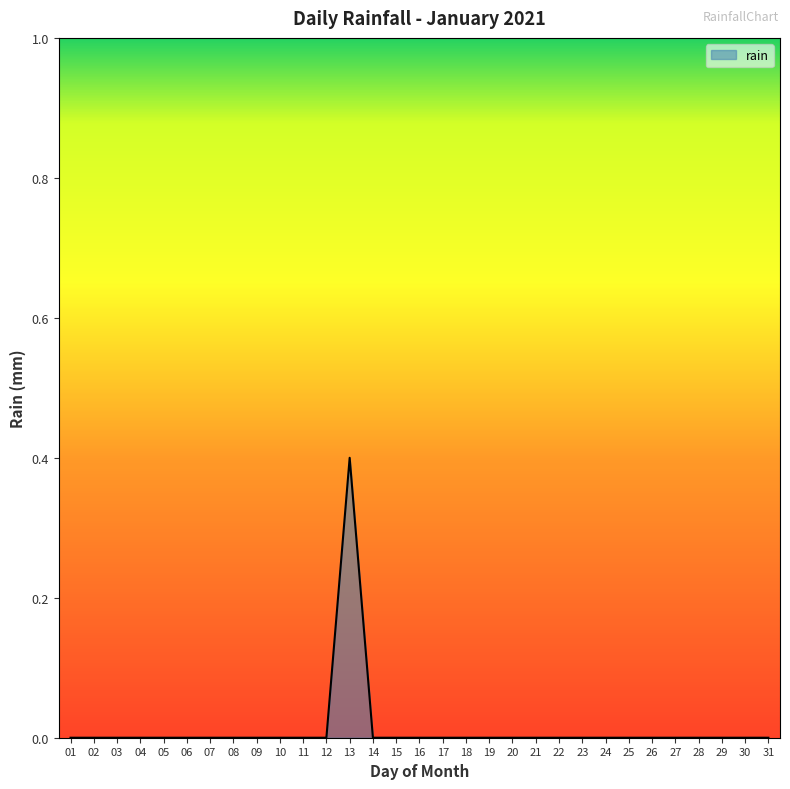

Reading left to right, transcribe all the data shown in this chart.

0.0	0.0	0.0	0.0	0.0	0.0	0.0	0.0	0.0	0.0	0.0	0.0	0.4	0.0	0.0	0.0	0.0	0.0	0.0	0.0	0.0	0.0	0.0	0.0	0.0	0.0	0.0	0.0	0.0	0.0	0.0